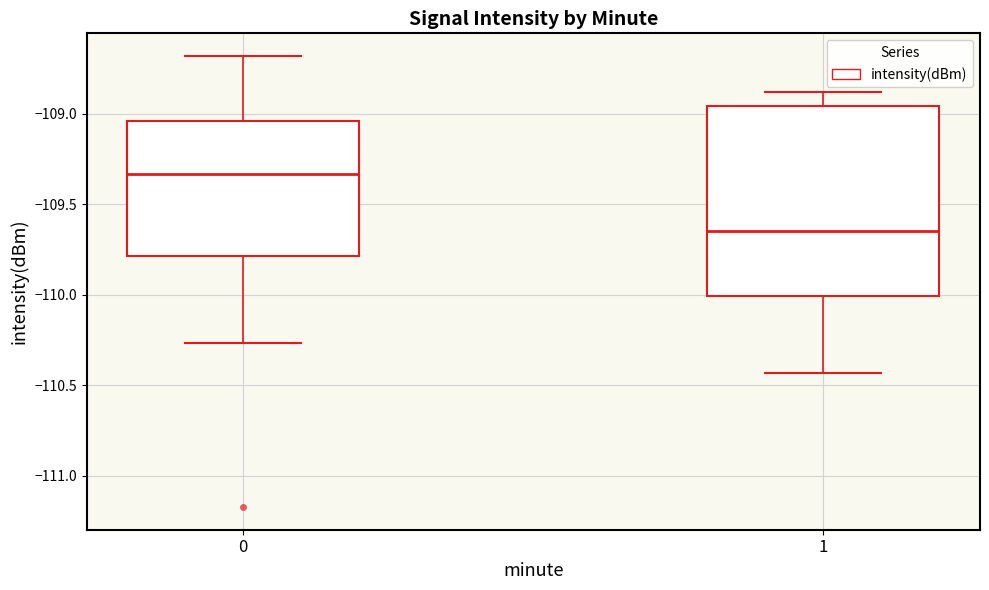

Where does the median line of the box at x = 1 sit on the y-axis? The values are not printed on the chart, so give them approximately, as read against the axis.

-109.65